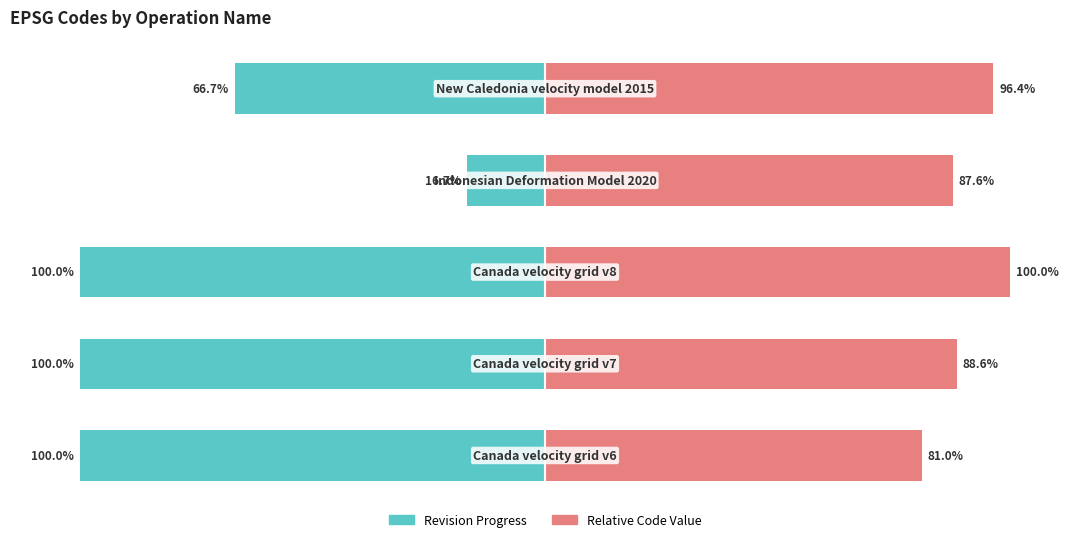

True or false: Relative Code Value has a value of 55.9 at 50.

False